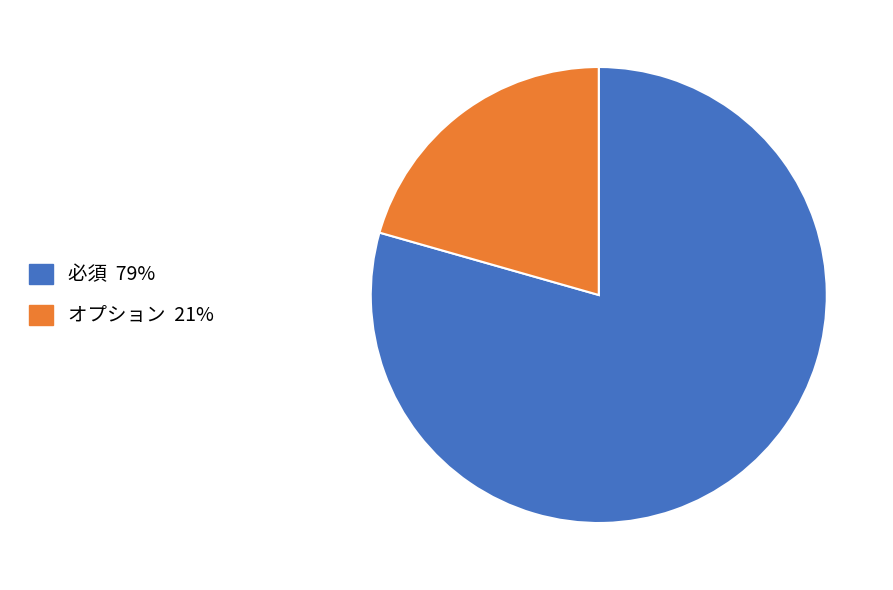

Does any single category account for the majority?

Yes